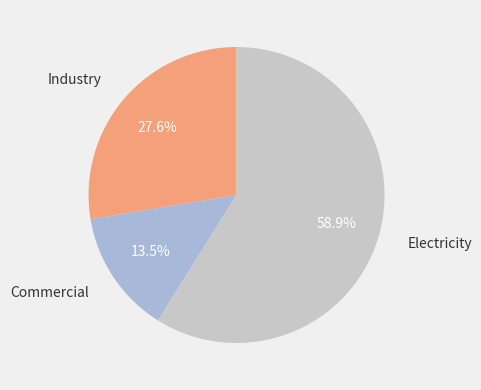

Which category has the smallest portion of the pie?

Commercial